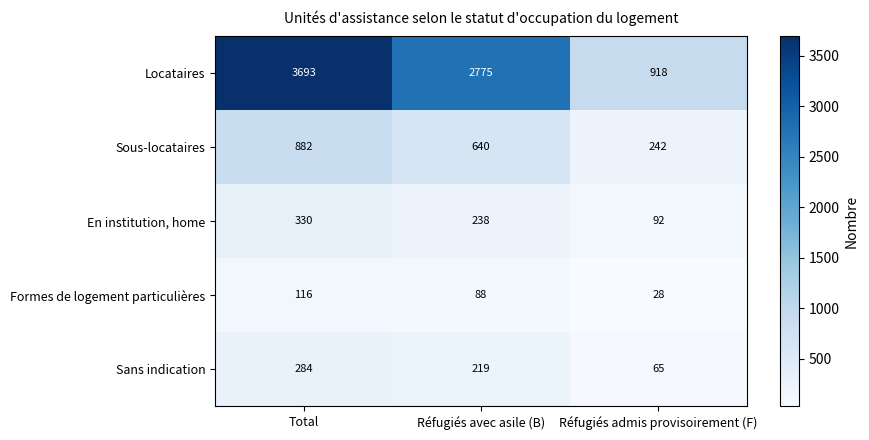

The value of Sous-locataires at Réfugiés admis provisoirement (F) is 411. True or false?

False